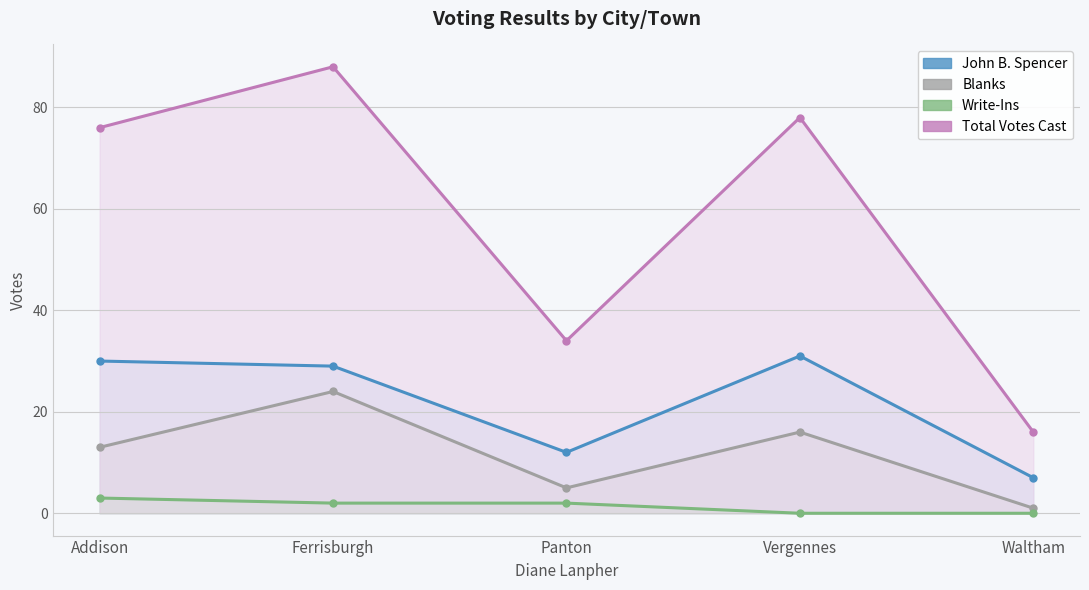

Between Addison and Ferrisburgh, which series saw the biggest shift?

Total Votes Cast